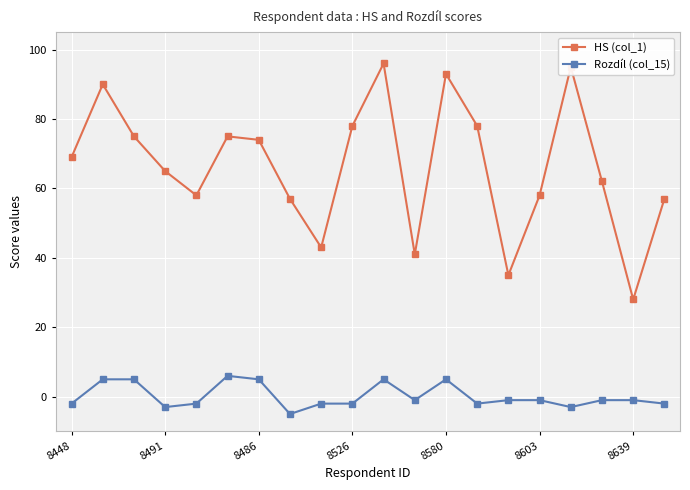

True or false: Rozdíl (col_15) and HS (col_1) cross at least once.

False